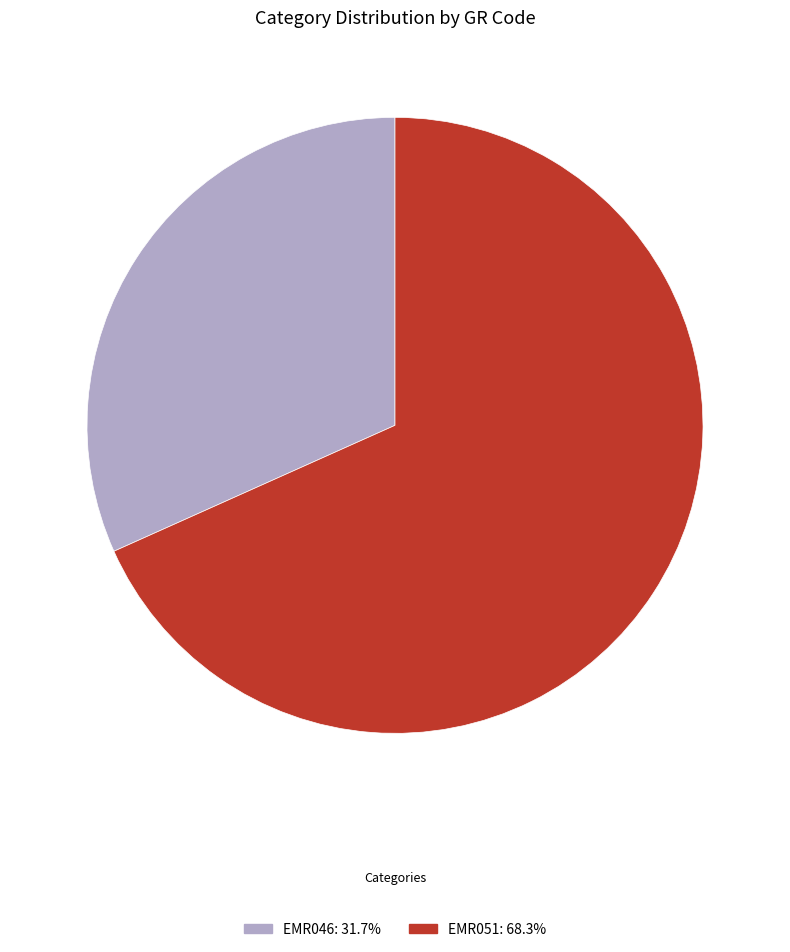

Rank the categories by value from highest to lowest.

EMR051, EMR046